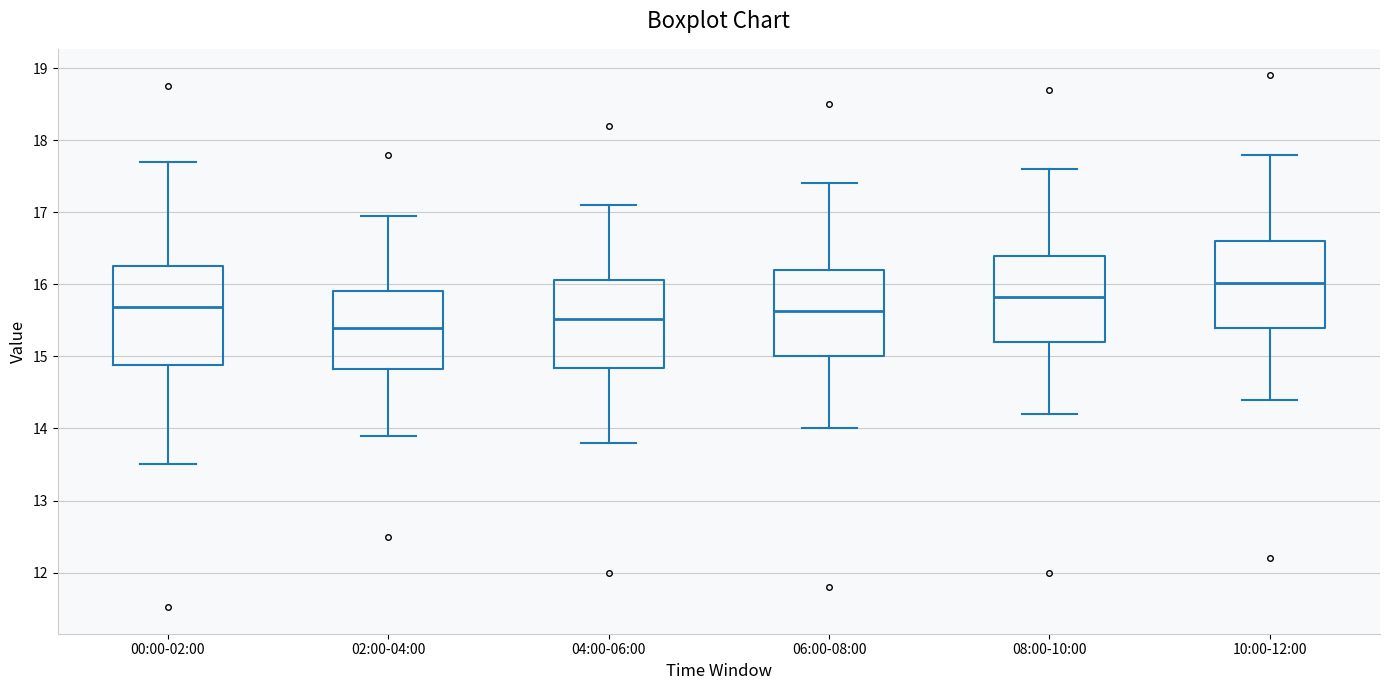

Reading left to right, read every box against the y-axis: the position of its median line, the range the box covers, and the ends of its whiskers. The values are not printed on the chart, so give them approximately, as read against the axis.

00:00-02:00: median 15.7, box 14.9 to 16.3, whiskers 13.5 to 17.7
02:00-04:00: median 15.4, box 14.8 to 15.9, whiskers 13.9 to 17.0
04:00-06:00: median 15.5, box 14.8 to 16.1, whiskers 13.8 to 17.1
06:00-08:00: median 15.6, box 15.0 to 16.2, whiskers 14.0 to 17.4
08:00-10:00: median 15.8, box 15.2 to 16.4, whiskers 14.2 to 17.6
10:00-12:00: median 16.0, box 15.4 to 16.6, whiskers 14.4 to 17.8